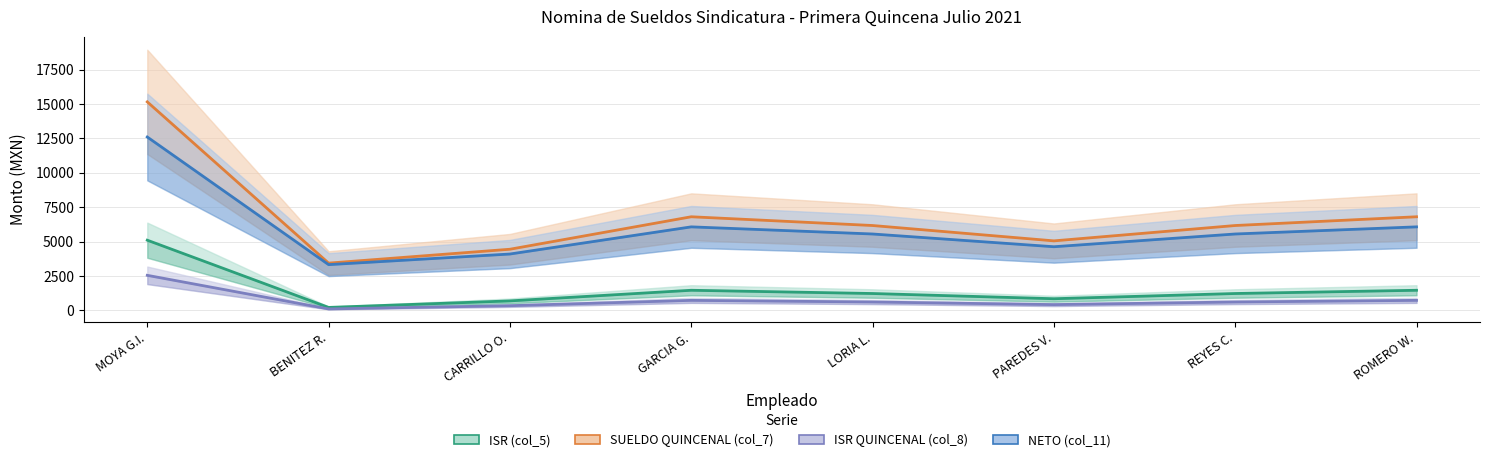

In ISR (col_5), how many points are lower than both neighbors (excluding endpoints)?

2